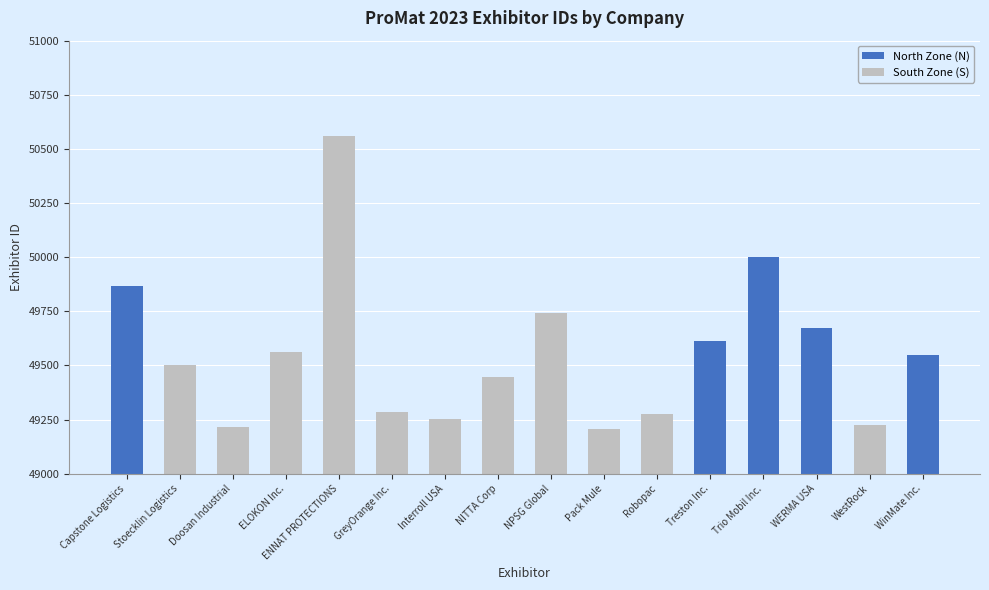

What is the greatest value displayed?

50558